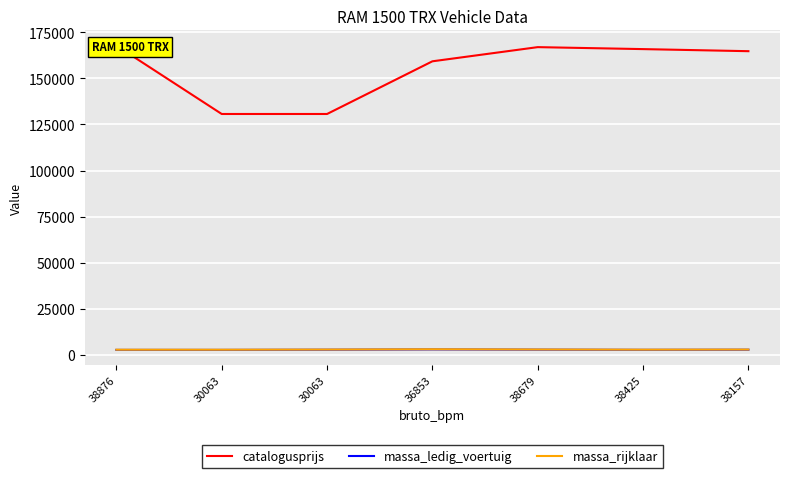

How many values in the massa_ledig_voertuig series are below 2778?

3